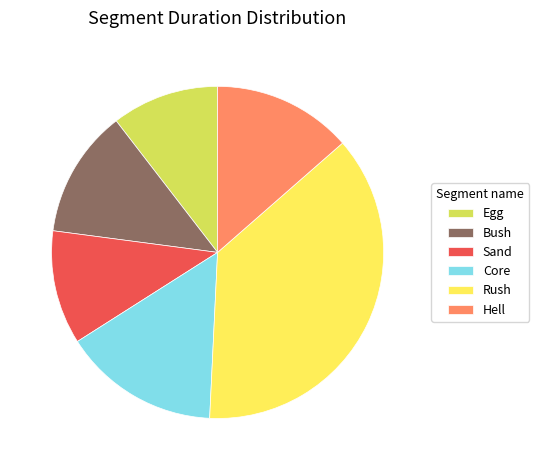

Is it true that Hell is 14% of the pie?

True